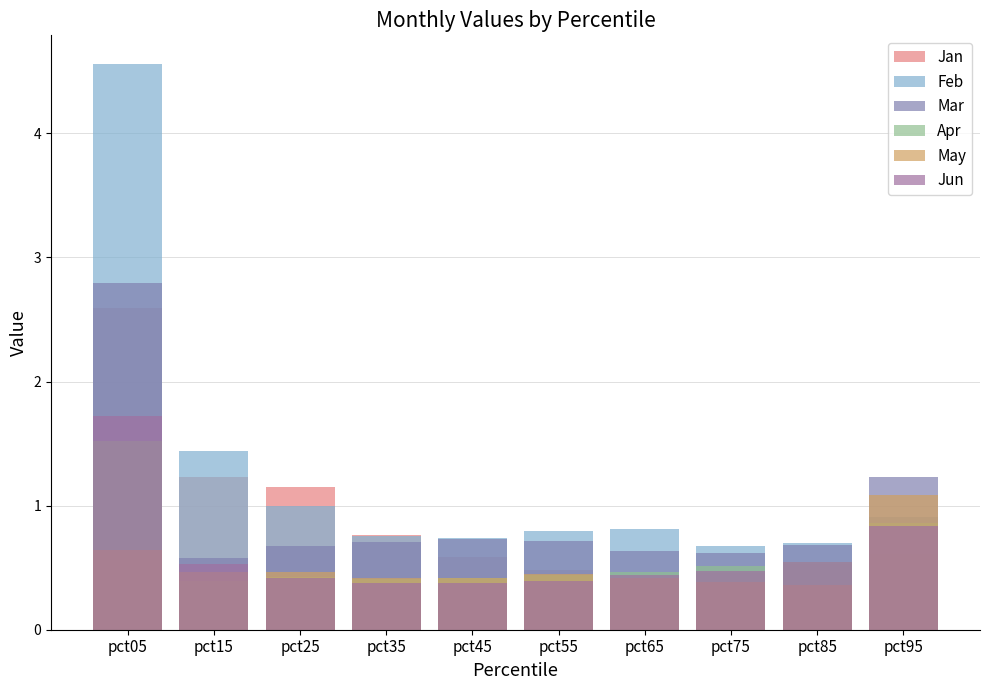

Which series has the widest spread of values?

Feb